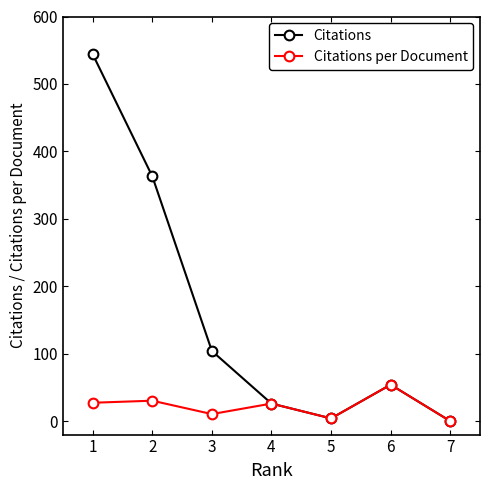

Which series has the largest total across all categories?

Citations